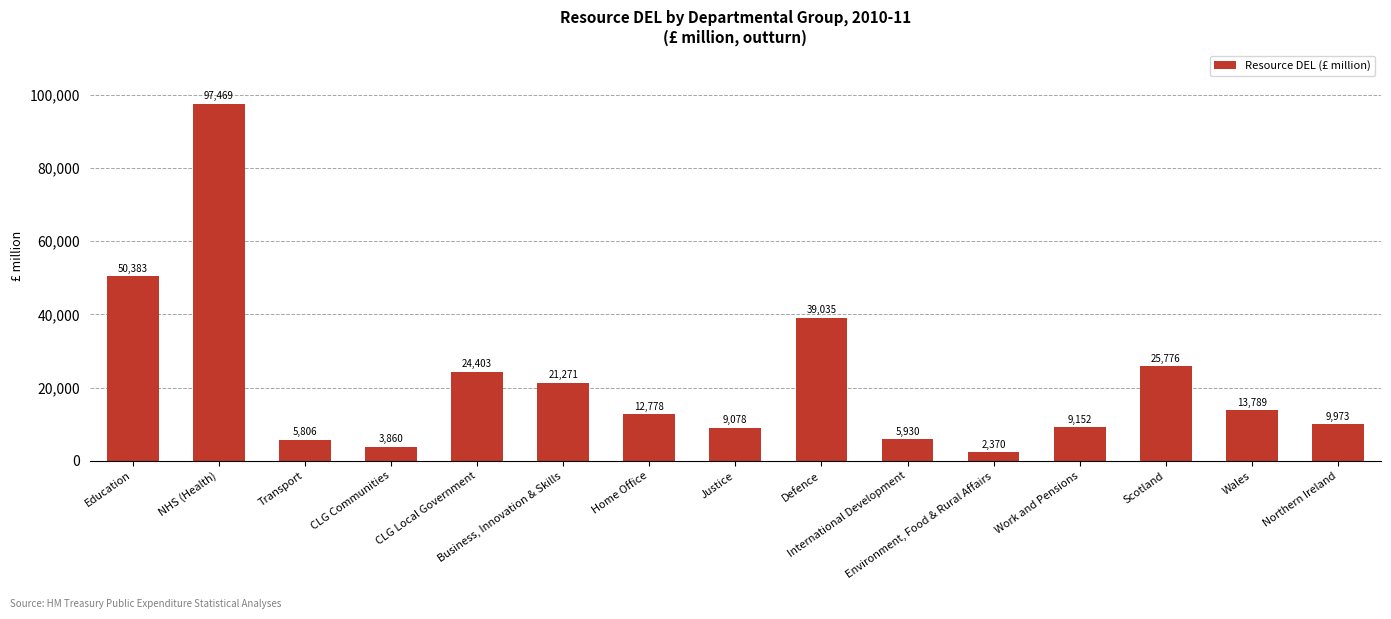

The value at Business, Innovation & Skills is 21271. True or false?

True